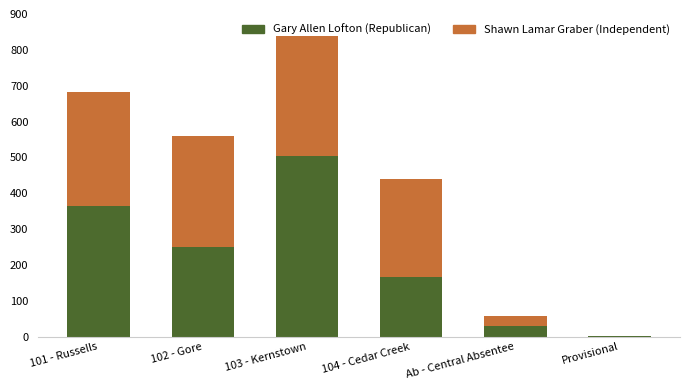

Which category has the highest value in the Gary Allen Lofton (Republican) series?

103 - Kernstown